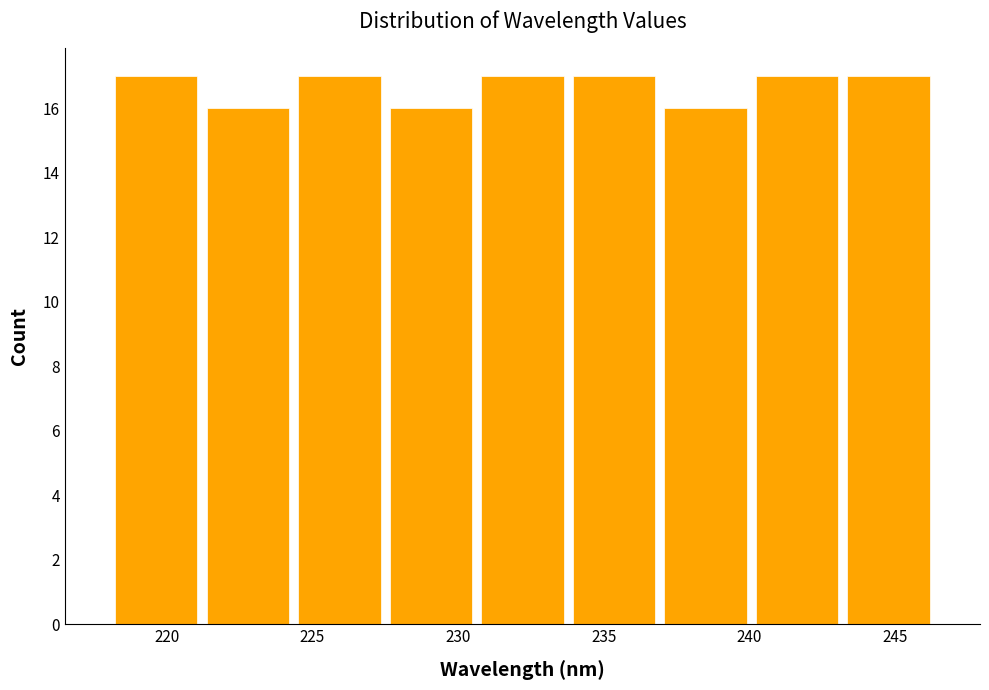

Reading left to right, list every bar in this chart as the range it spans on the x-axis followed by its height. Neither the bar edges nor the heights are printed on the chart, so give them approximately, as read against the axes.

218.0 to 221.0: 17
221.0 to 224.5: 16
224.5 to 227.5: 17
227.5 to 230.5: 16
230.5 to 234.0: 17
234.0 to 237.0: 17
237.0 to 240.0: 16
240.0 to 243.0: 17
243.0 to 246.5: 17